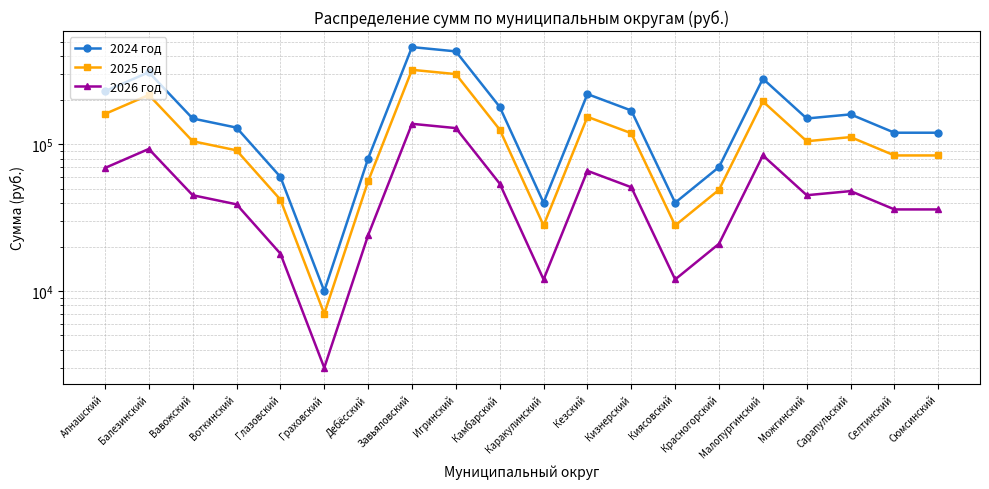

True or false: 2026 год and 2024 год intersect in this chart.

False